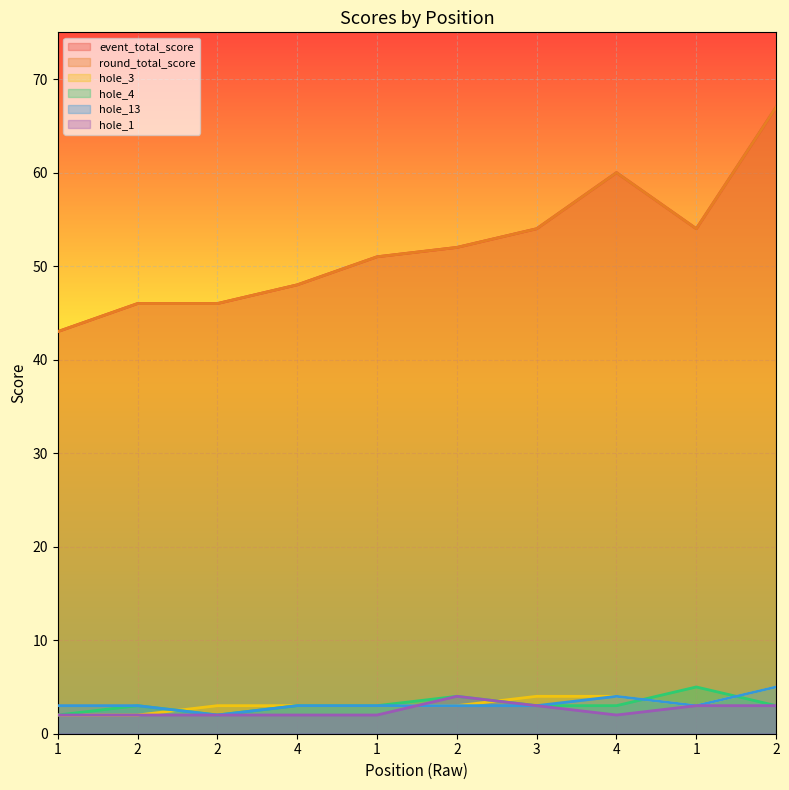

Where is the first local minimum for round_total_score?

1